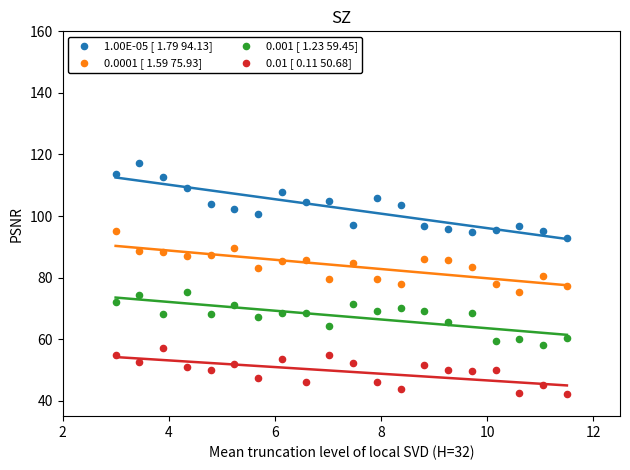

Which series has the largest Y range (max minus min)?

1.00E-05 [ 1.79 94.13]